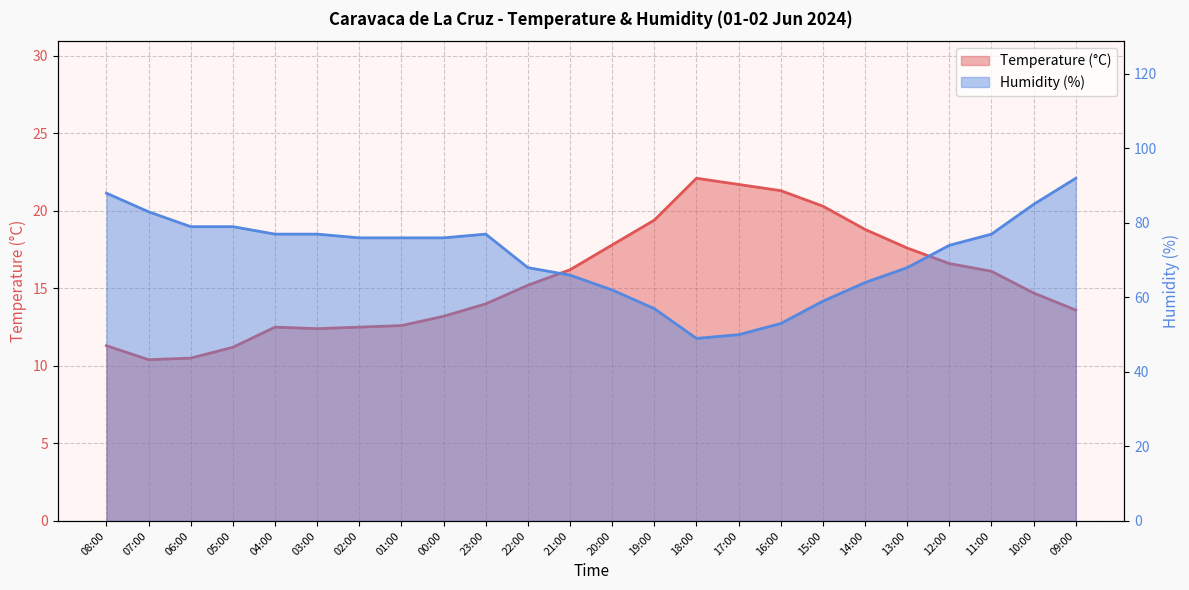

The Temperature (°C) series shows 7.5 at 20:00. True or false?

False